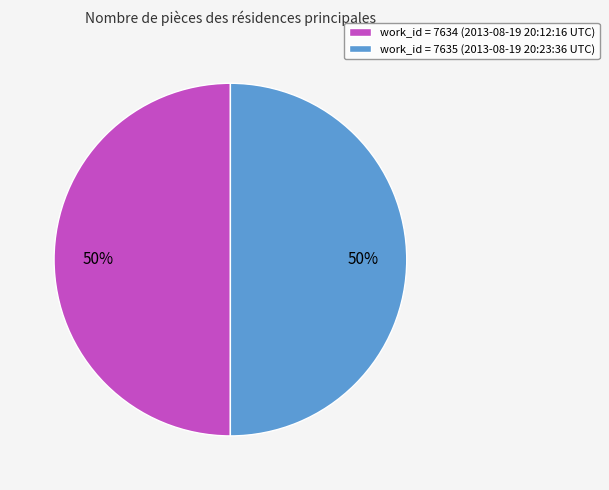

Do work_id = 7635 (2013-08-19 20:23:36 UTC) and work_id = 7634 (2013-08-19 20:12:16 UTC) together represent more than half of the pie?

Yes